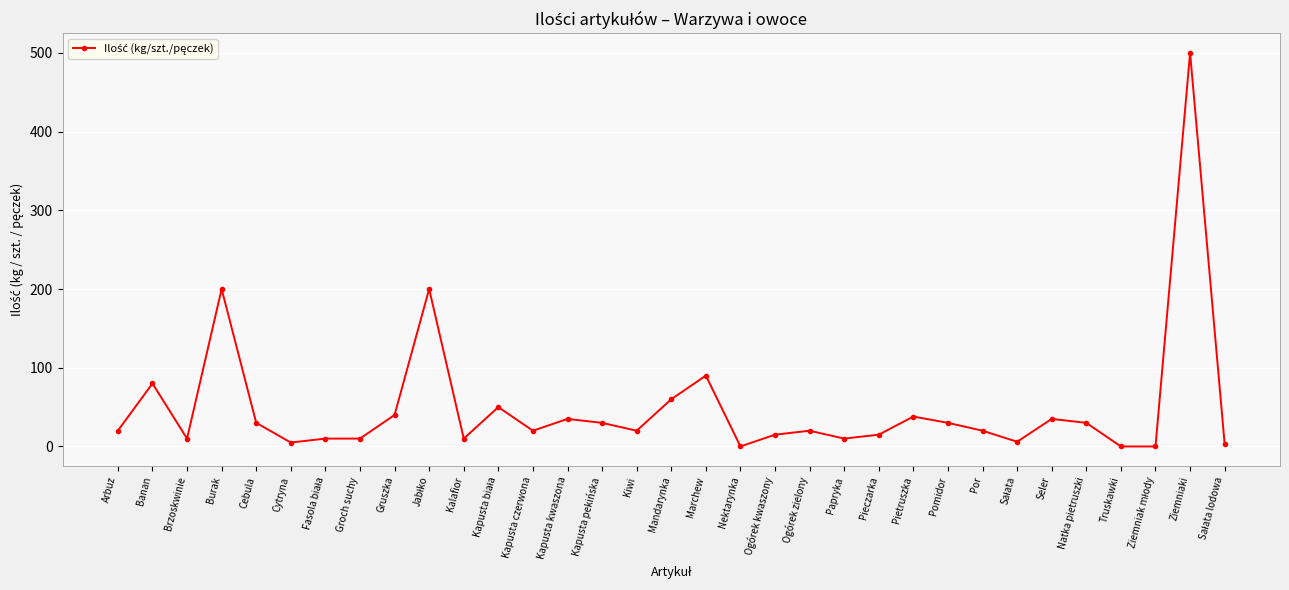

The value at Kapusta kwaszona is 35. True or false?

True